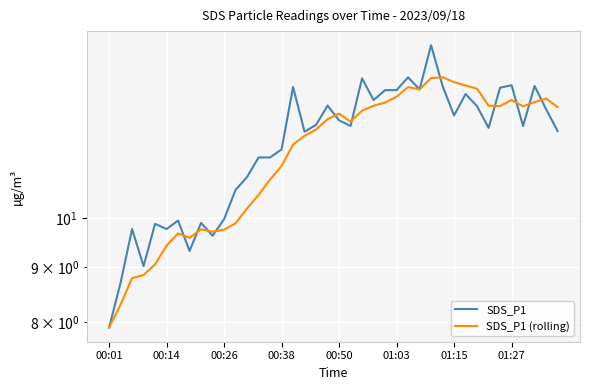

Reading left to right, extract all data points from this chart.

SDS_P1: 7.9	8.7	9.8	9.0	9.9	9.8	9.9	9.3	9.9	9.6	10.0	10.6	10.9	11.4	11.4	11.6	13.3	12.1	12.2	12.8	12.3	12.2	13.5	12.9	13.2	13.2	13.6	13.2	14.5	13.3	12.5	13.1	12.7	12.2	13.2	13.3	12.2	13.3	12.7	12.1
SDS_P1 (rolling): 7.9	8.3	8.8	8.8	9.1	9.4	9.7	9.6	9.8	9.7	9.8	9.9	10.2	10.5	10.9	11.2	11.7	11.9	12.1	12.4	12.5	12.3	12.6	12.7	12.8	13.0	13.3	13.2	13.5	13.6	13.4	13.3	13.2	12.7	12.7	12.9	12.7	12.8	12.9	12.7